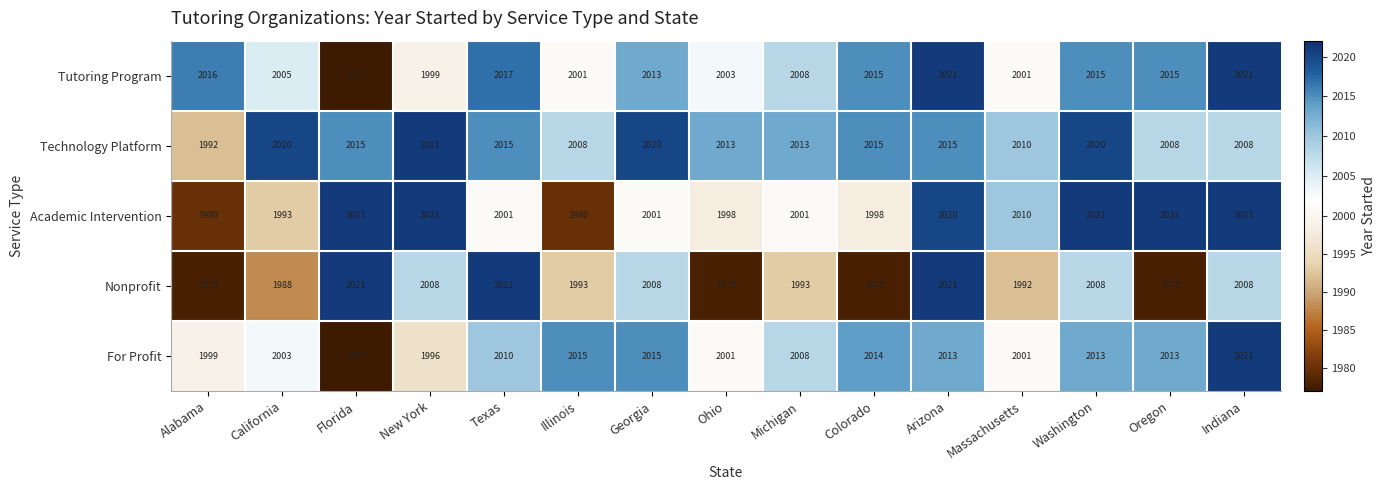

Which category has the lowest value across all series?

Florida